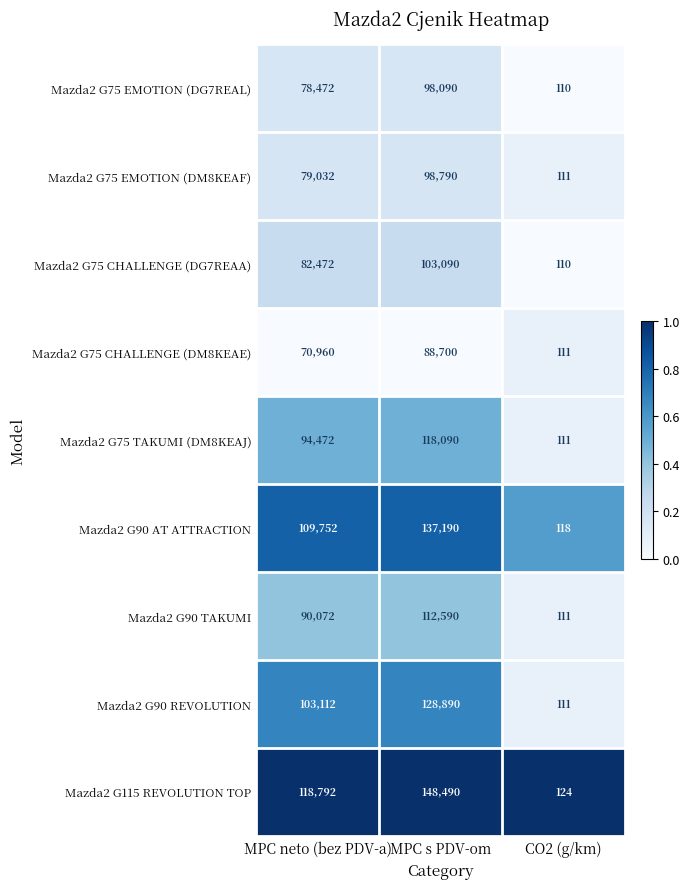

What is the maximum value shown in the chart?

148490